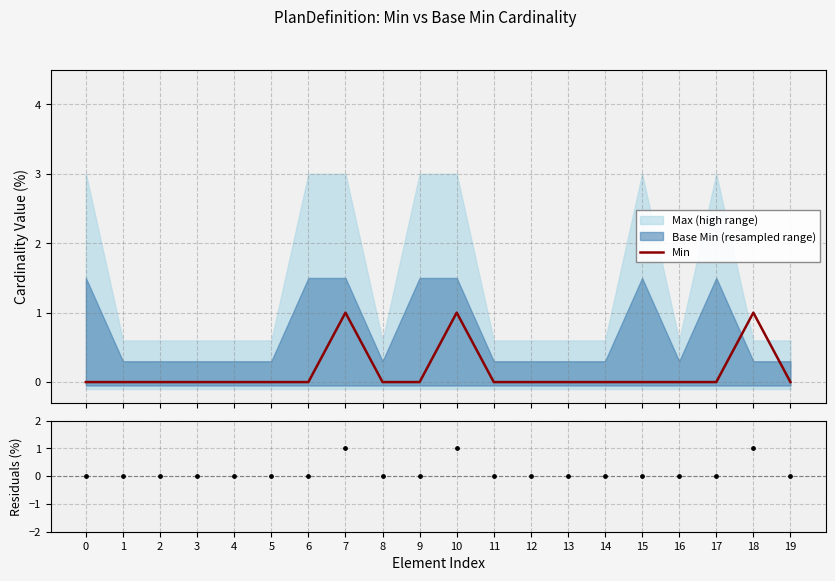

Is the value of Residuals at 10 greater than the value of Min at 14?

Yes